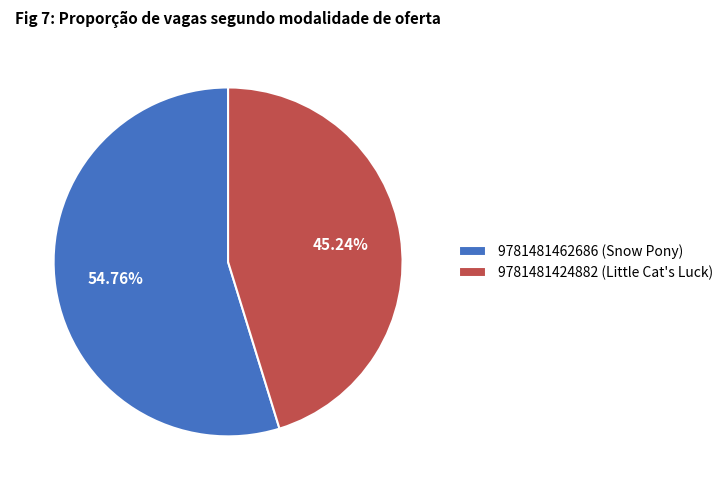

True or false: 9781481462686 (Snow Pony) accounts for 46% of the total.

False